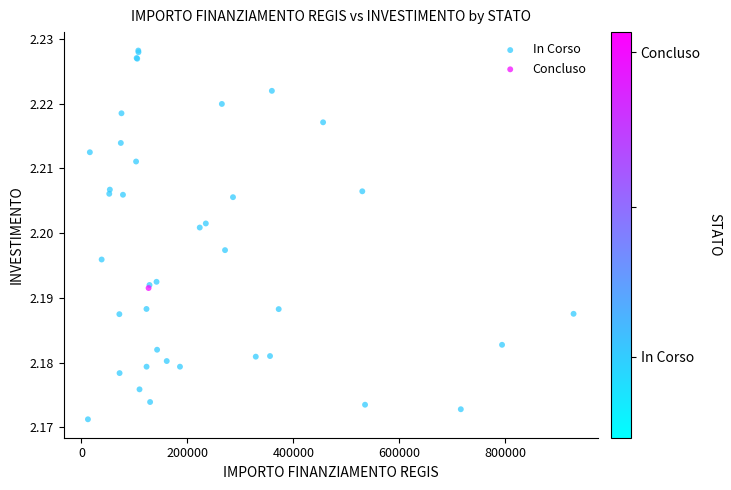

What are all the series names shown in the legend?

In Corso, Concluso